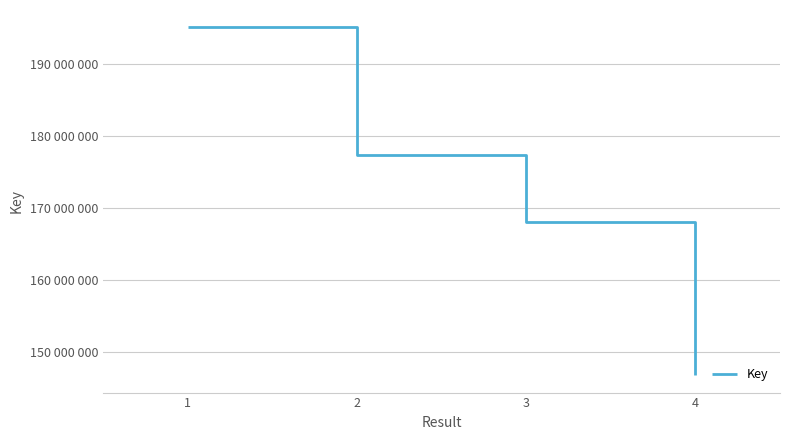

What is the value of the 2nd point from the left?

177288311